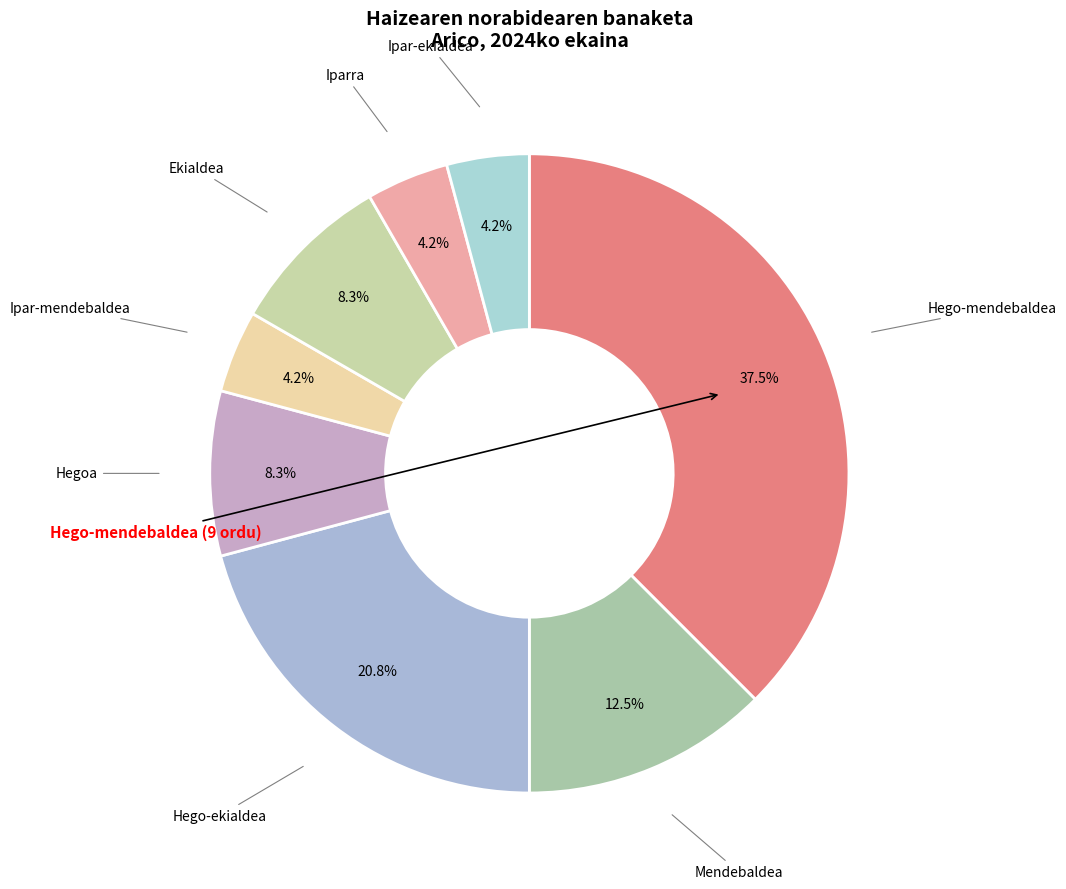

Is there any slice that represents more than half of the pie?

No